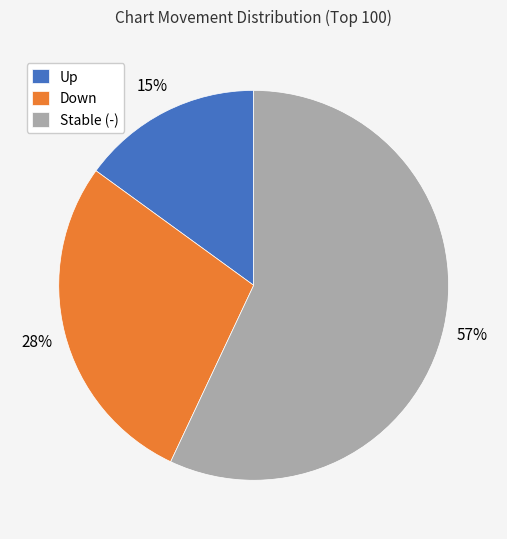

To the nearest percent, what percentage of the pie is Down?

28%